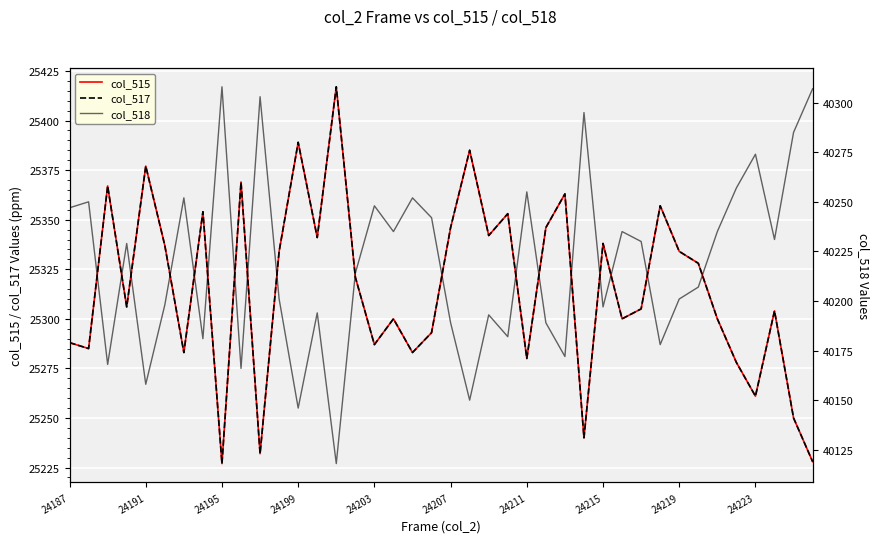

Which series has the largest total across all categories?

col_518